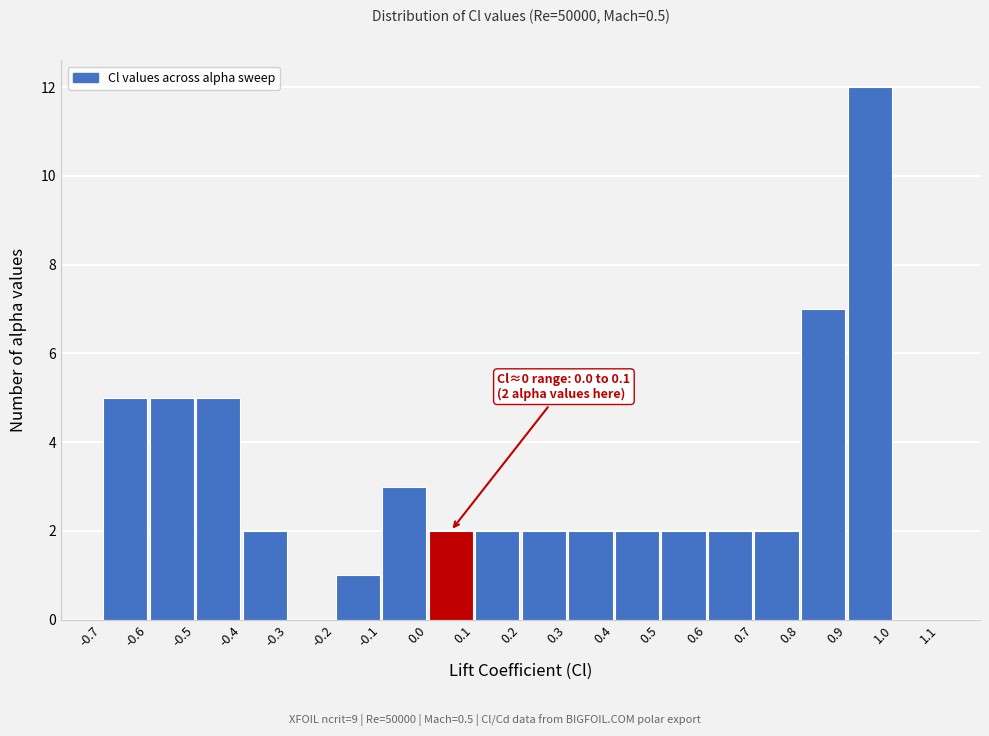

Over which range of the x-axis is the bar tallest?

0.9 to 1.0